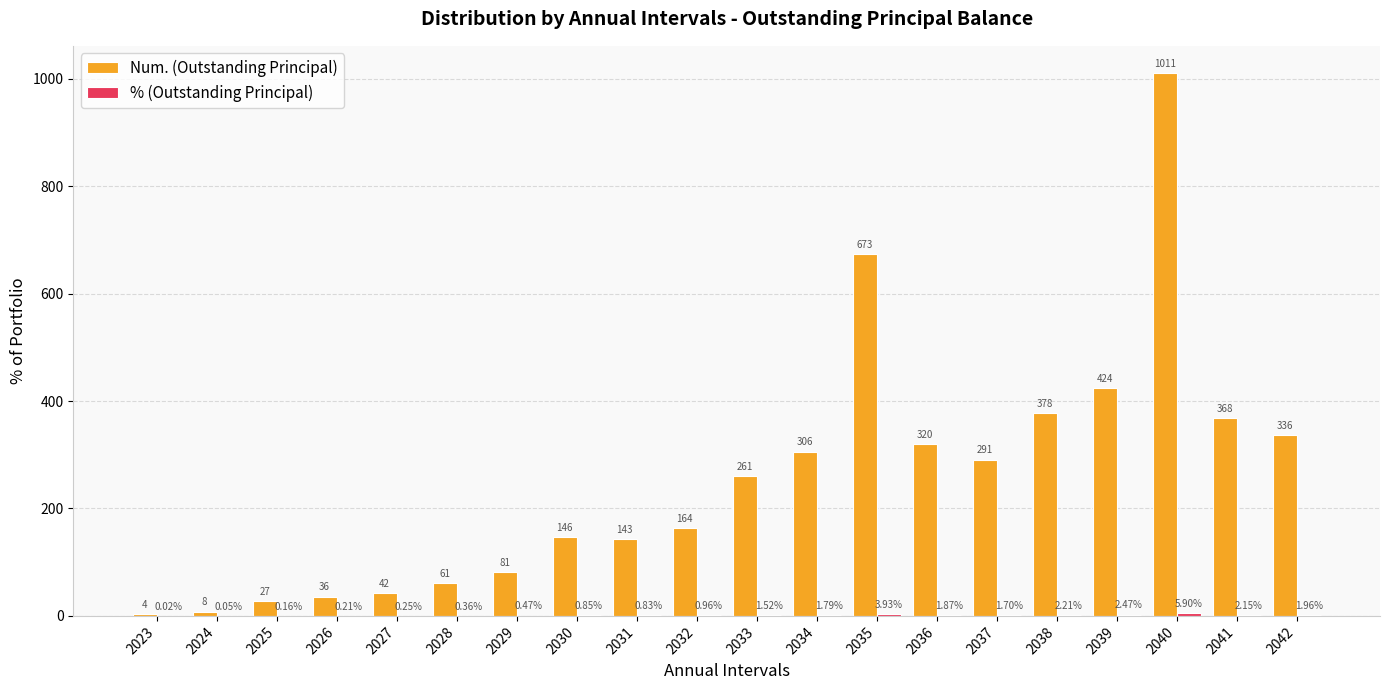

The Num. (Outstanding Principal) series shows 8.0 at 2024. True or false?

True